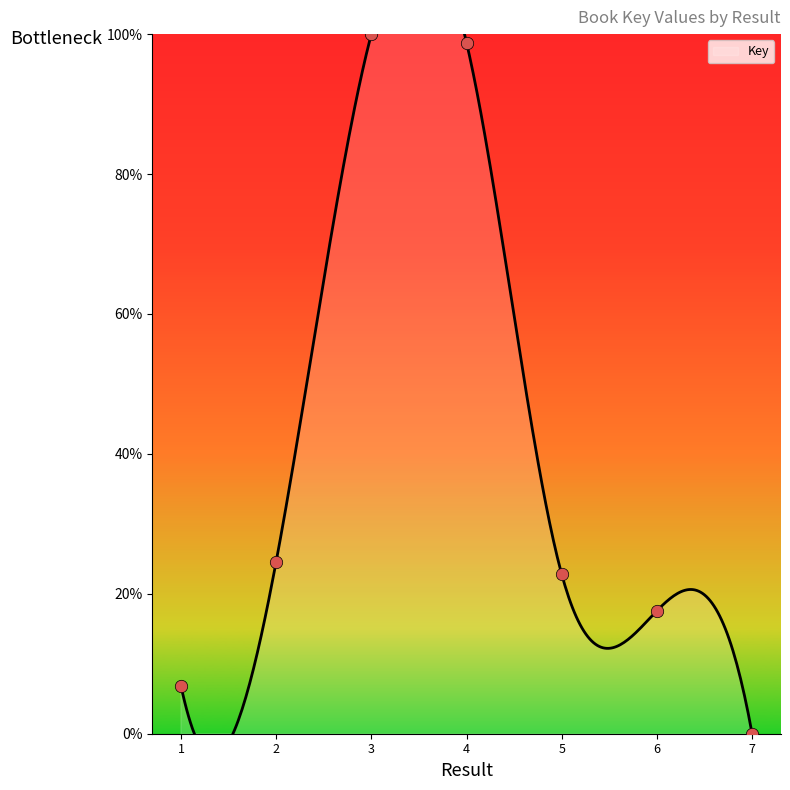

Approximately how many times larger is the value at 3 compared to 1?

14.6